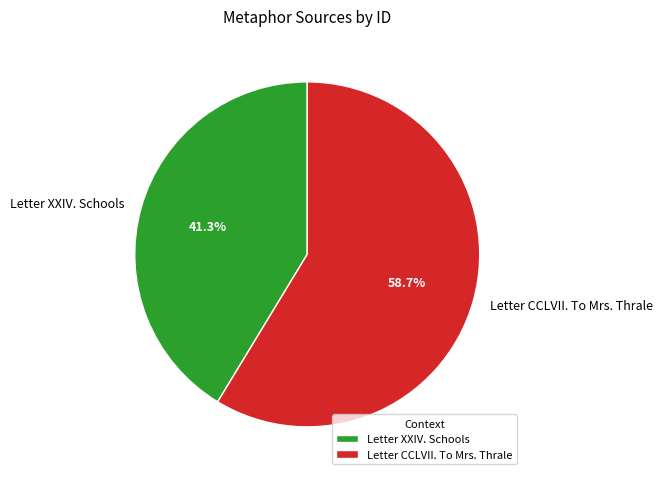

What is the ratio of the value at Letter XXIV. Schools to the value at Letter CCLVII. To Mrs. Thrale?

0.7